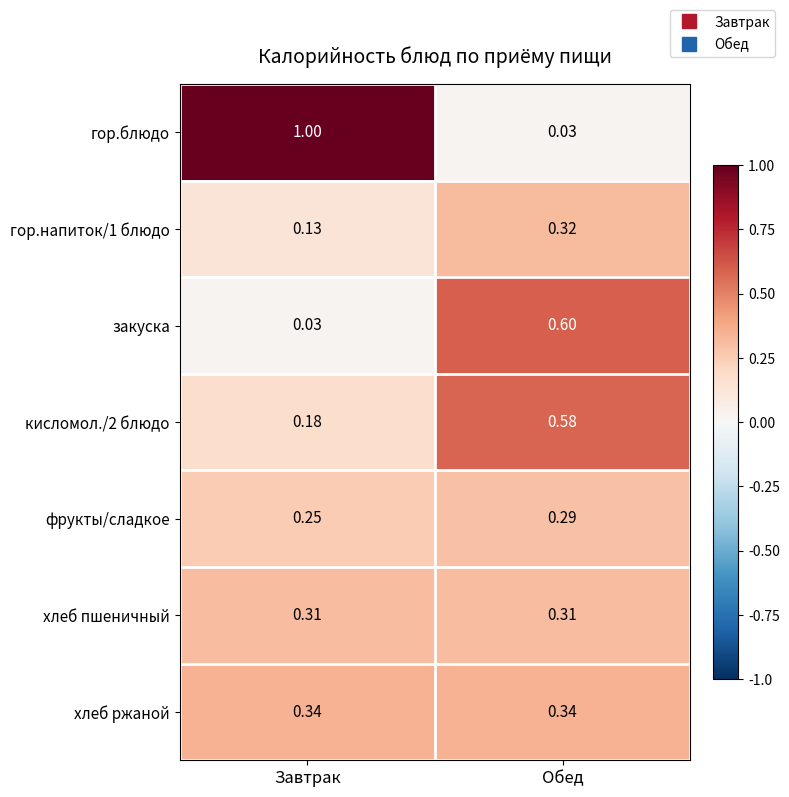

Which series has the largest range (max minus min)?

гор.блюдо